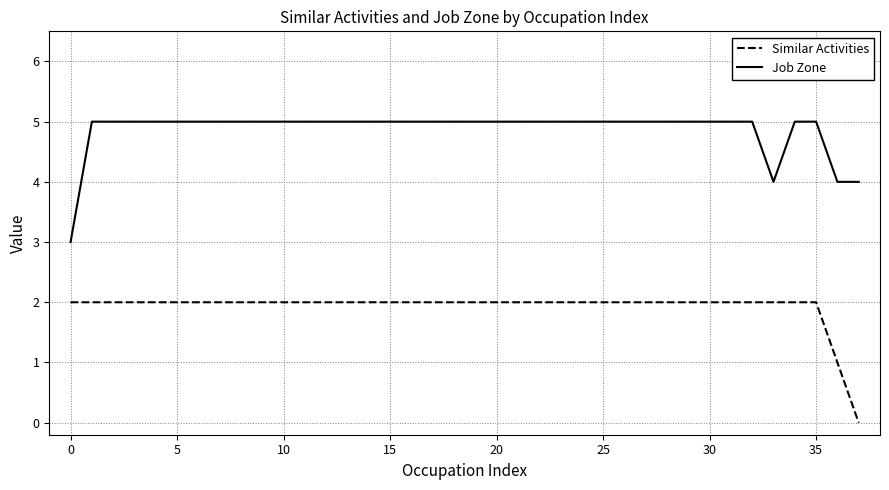

Reading left to right, list all the values displayed in this chart.

Similar Activities: 2	2	2	2	2	2	2	2	2	2	2	2	2	2	2	2	2	2	2	2	2	2	2	2	2	2	2	2	2	2	2	2	2	2	2	2	1	0
Job Zone: 3	5	5	5	5	5	5	5	5	5	5	5	5	5	5	5	5	5	5	5	5	5	5	5	5	5	5	5	5	5	5	5	5	4	5	5	4	4